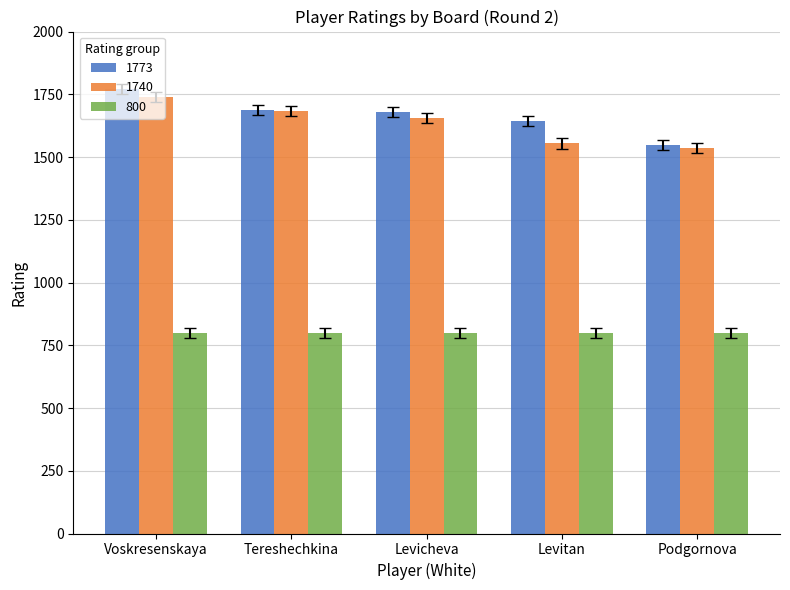

Which category has the lowest value in the 1773 series?

Podgornova